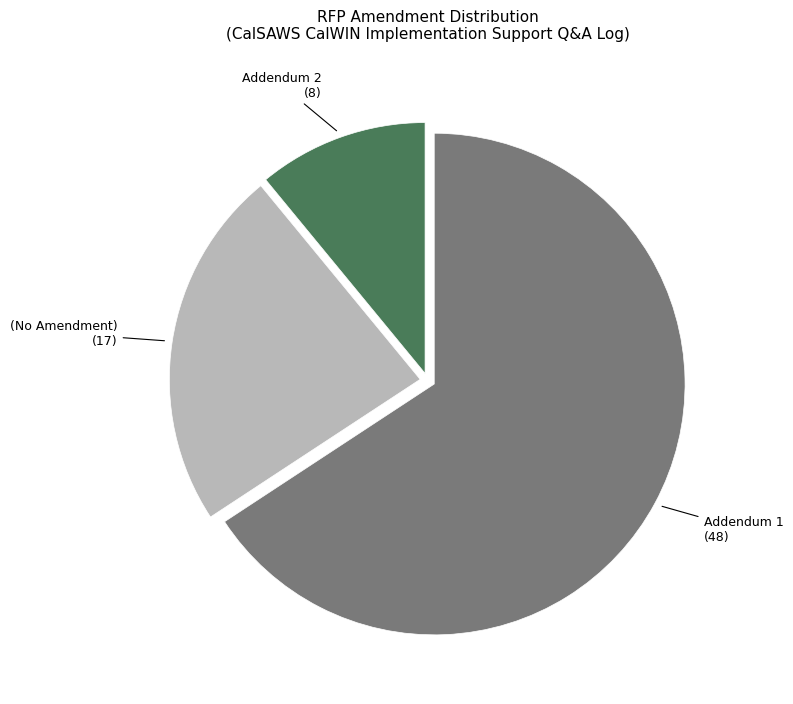

Is there any slice that represents more than half of the pie?

Yes